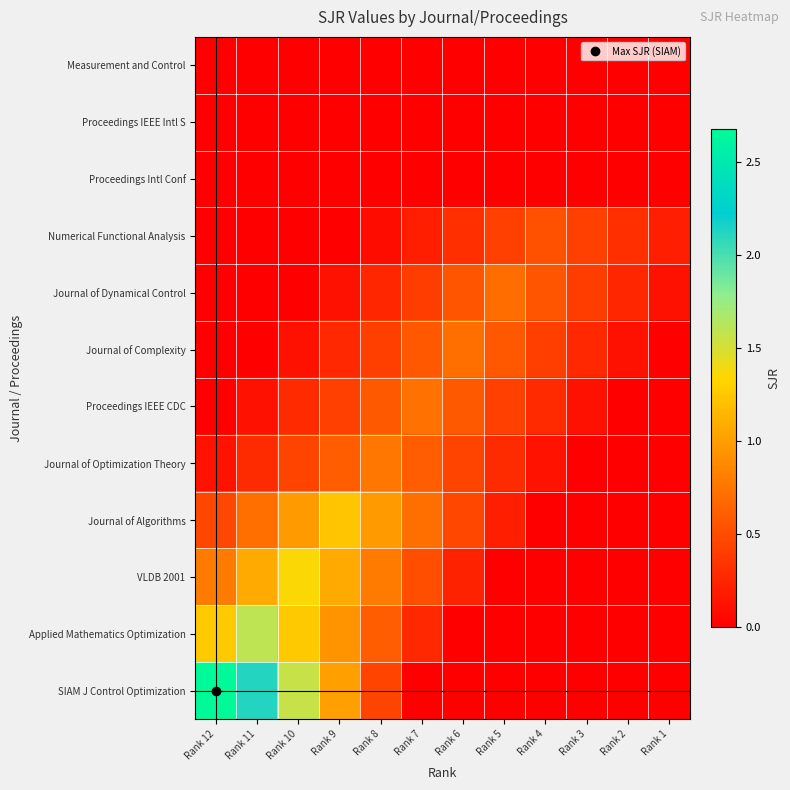

Which has a higher value, Rank 4 or Rank 11?

Rank 4